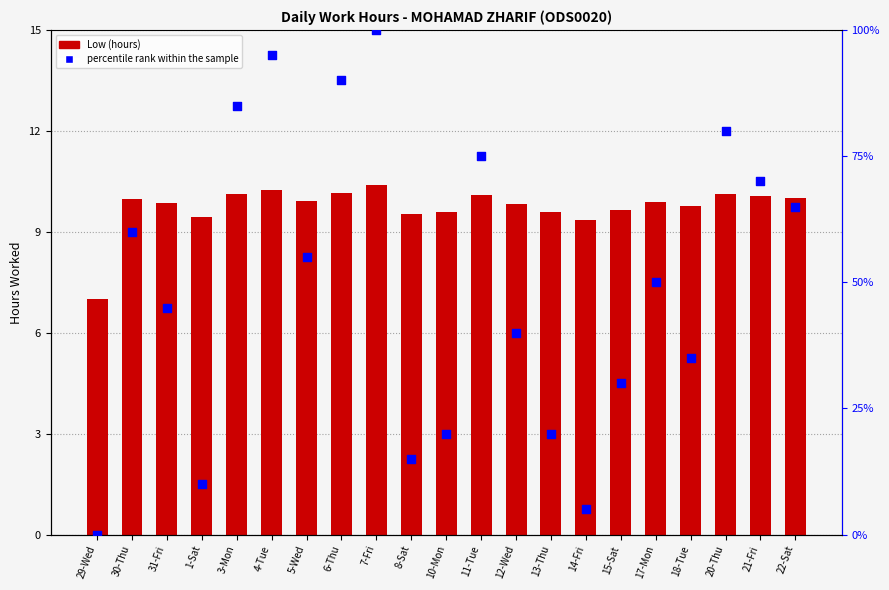

What is the total value across all series at 11-Tue?

85.1